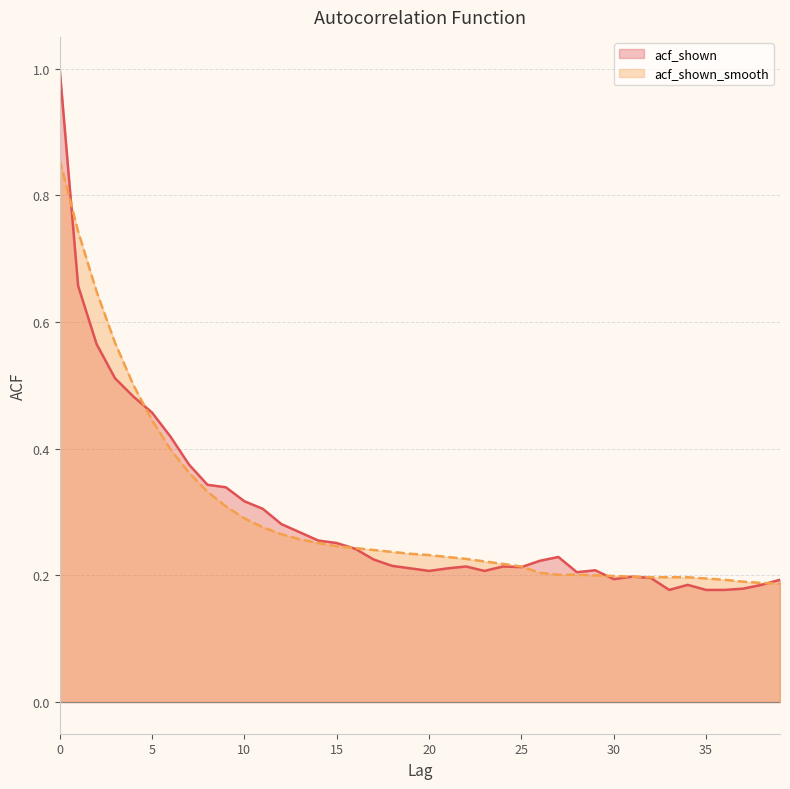

Reading right to left, extract all data points from this chart.

acf_shown: 0.2	0.2	0.2	0.2	0.2	0.2	0.2	0.2	0.2	0.2	0.2	0.2	0.2	0.2	0.2	0.2	0.2	0.2	0.2	0.2	0.2	0.2	0.2	0.2	0.3	0.3	0.3	0.3	0.3	0.3	0.3	0.3	0.4	0.4	0.5	0.5	0.5	0.6	0.7	1.0
acf_shown_smooth: 0.2	0.2	0.2	0.2	0.2	0.2	0.2	0.2	0.2	0.2	0.2	0.2	0.2	0.2	0.2	0.2	0.2	0.2	0.2	0.2	0.2	0.2	0.2	0.2	0.2	0.3	0.3	0.3	0.3	0.3	0.3	0.3	0.4	0.4	0.4	0.5	0.6	0.6	0.7	0.9